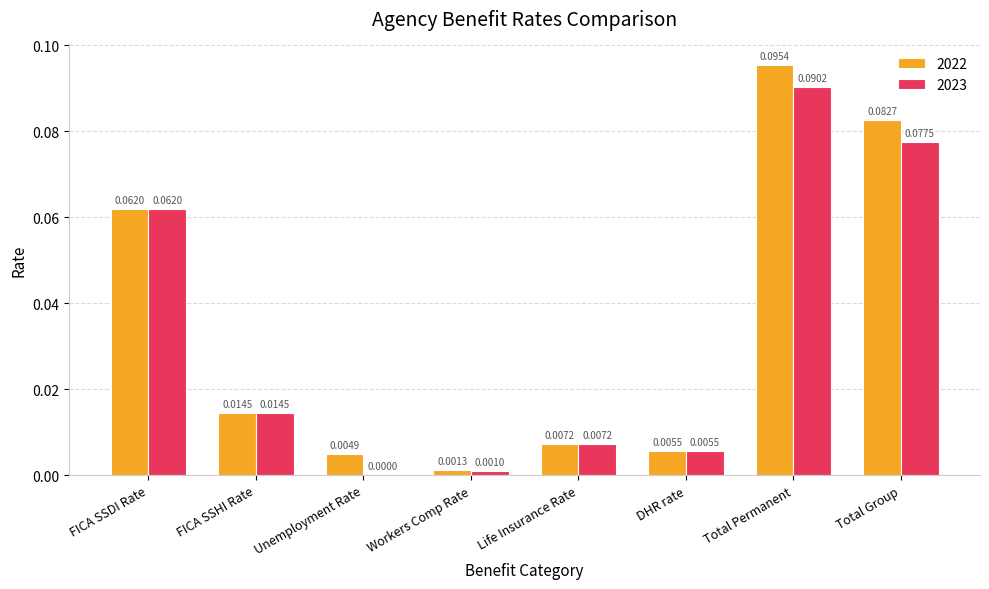

Is the value of 2023 at Workers Comp Rate greater than the value of 2022 at Total Permanent?

No